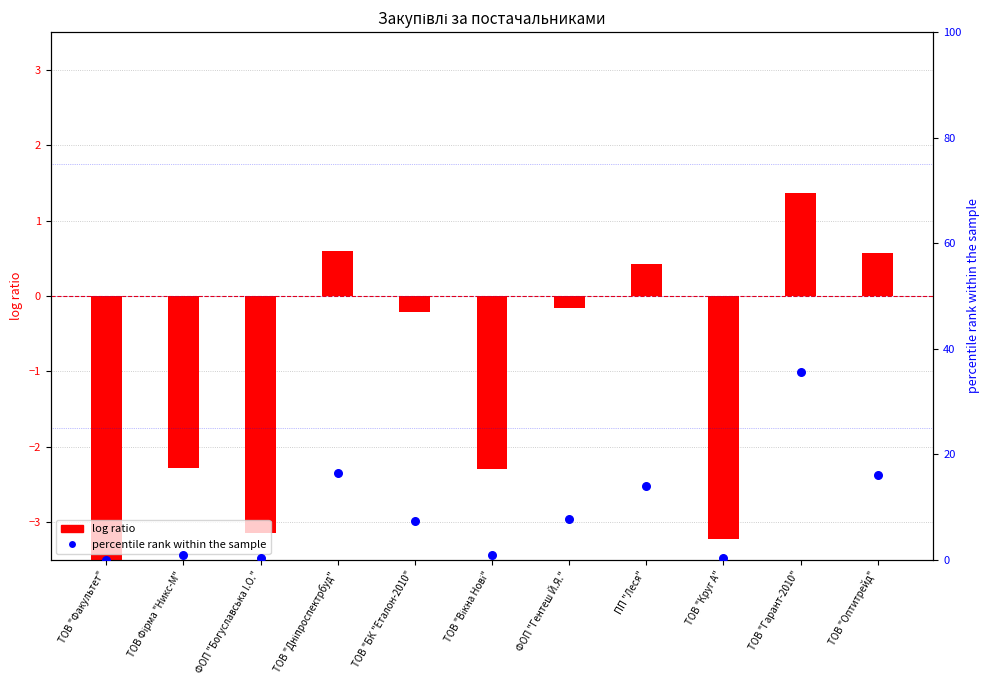

What are all the series names shown in the legend?

log ratio, percentile rank within the sample